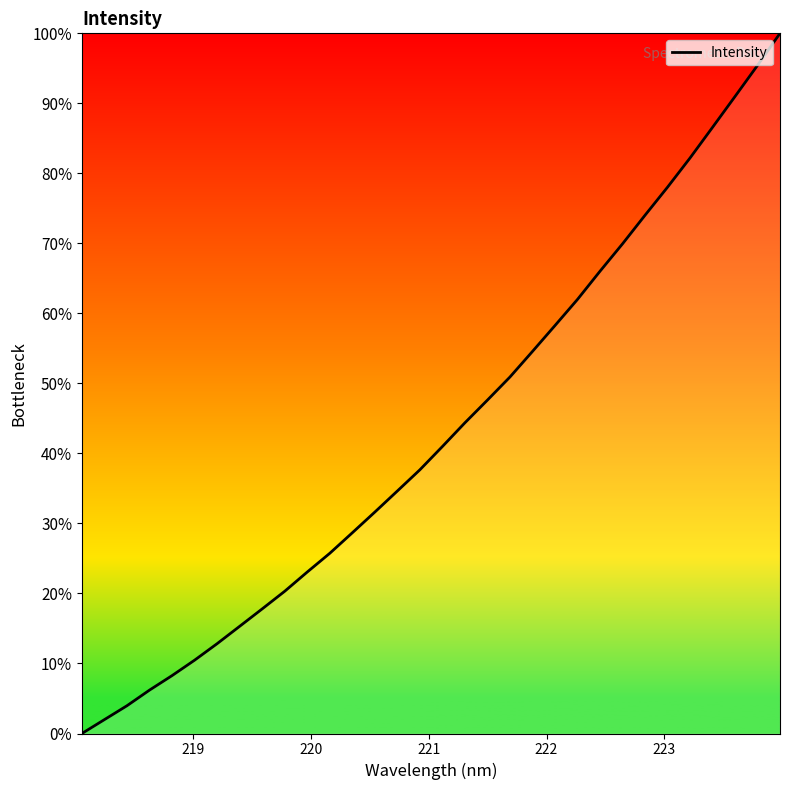

What is the difference between the maximum and minimum values?

100.0